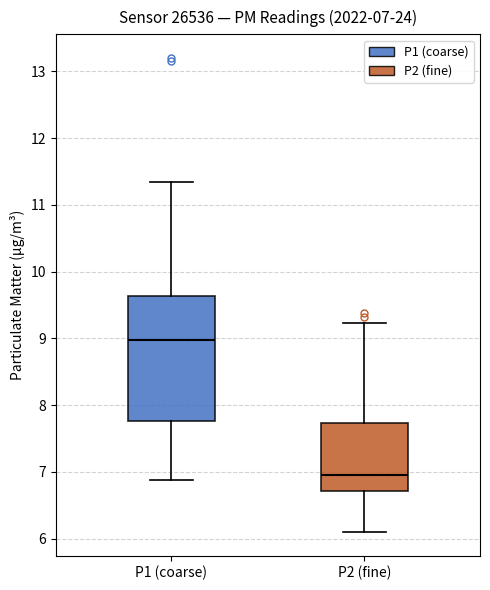

Which box has the highest median line?

P1 (coarse)